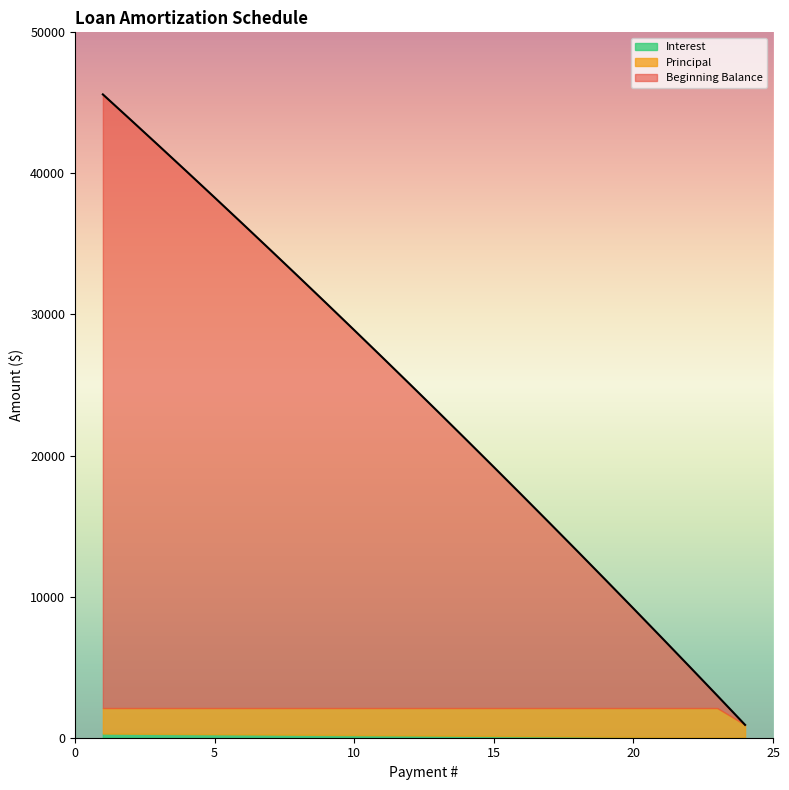

What is the total value across all series at 8?

34795.7